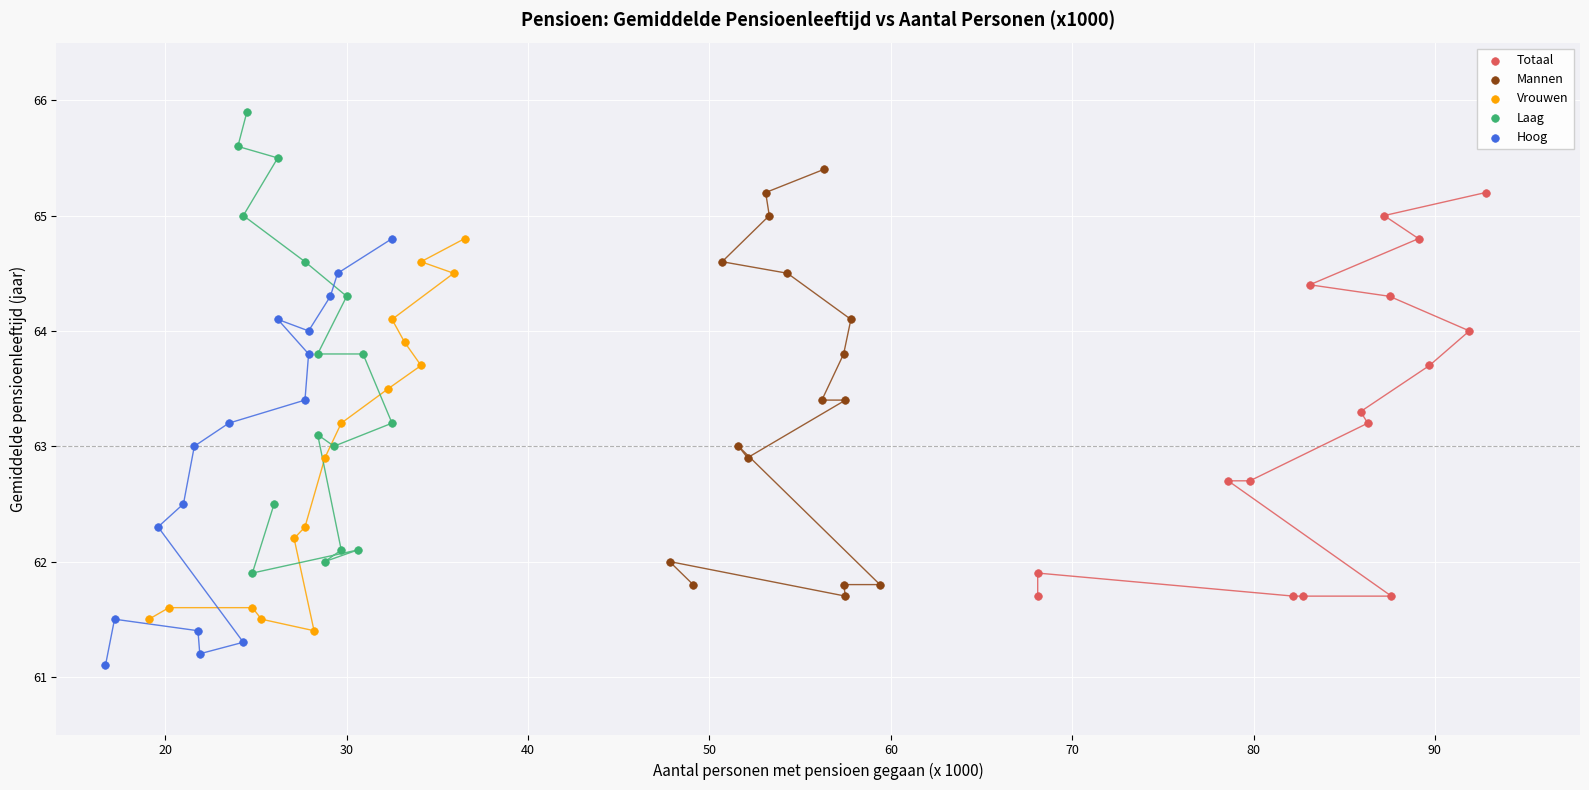

Which series contains the lowest Y value?

Hoog